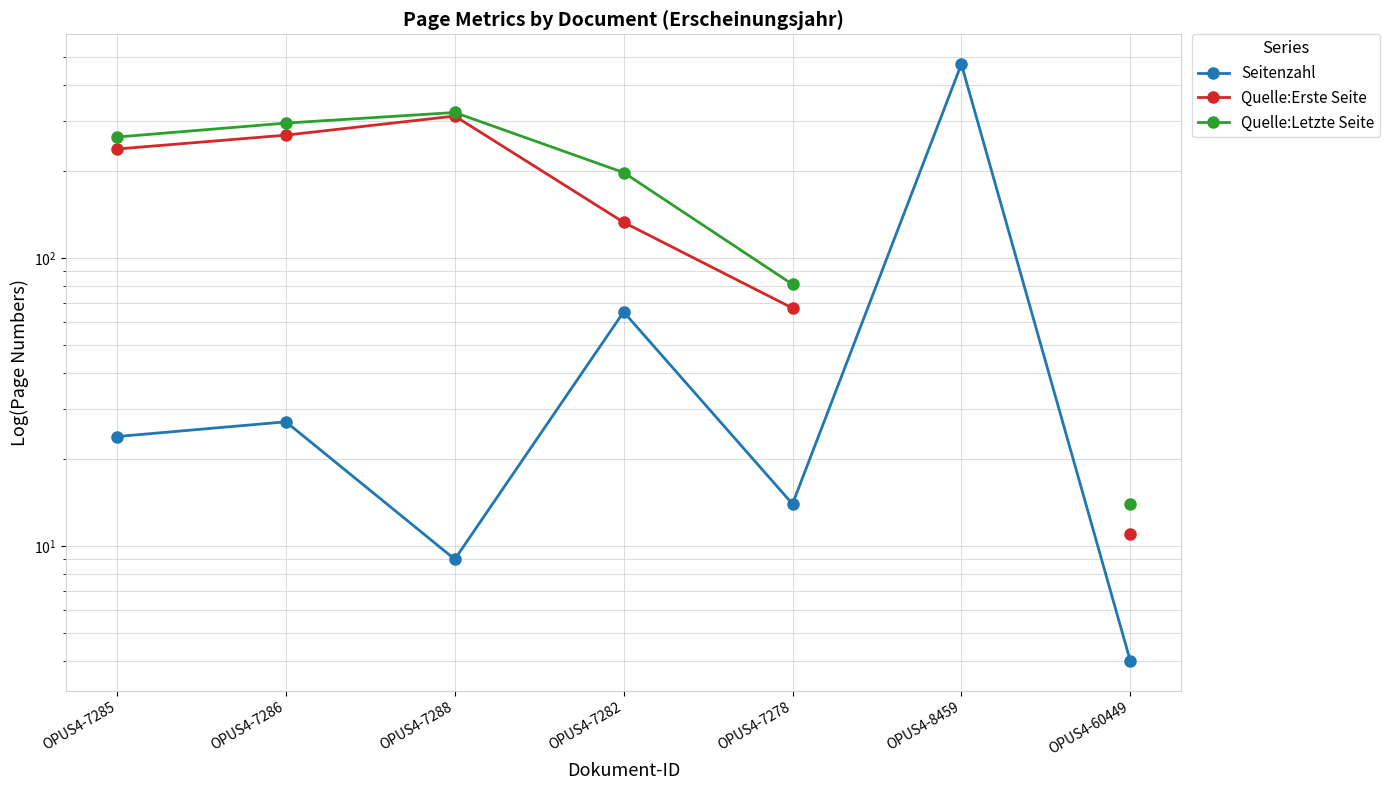

How many lines are shown in the chart?

3